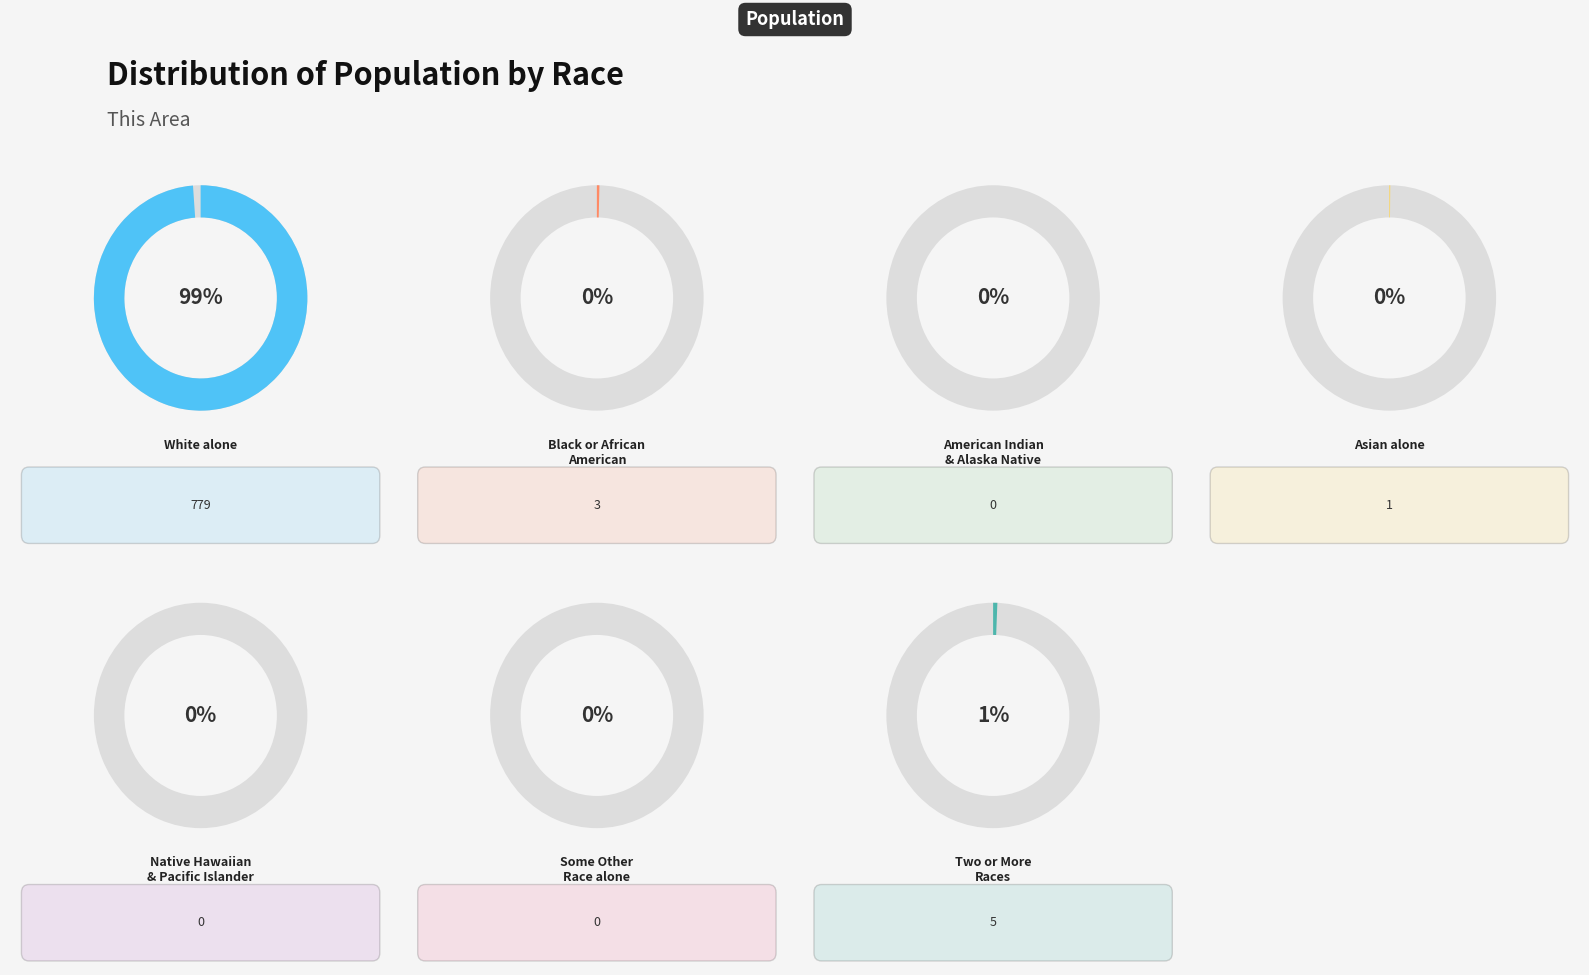

What percentage do White alone and Two or More Races together represent?

99.5%